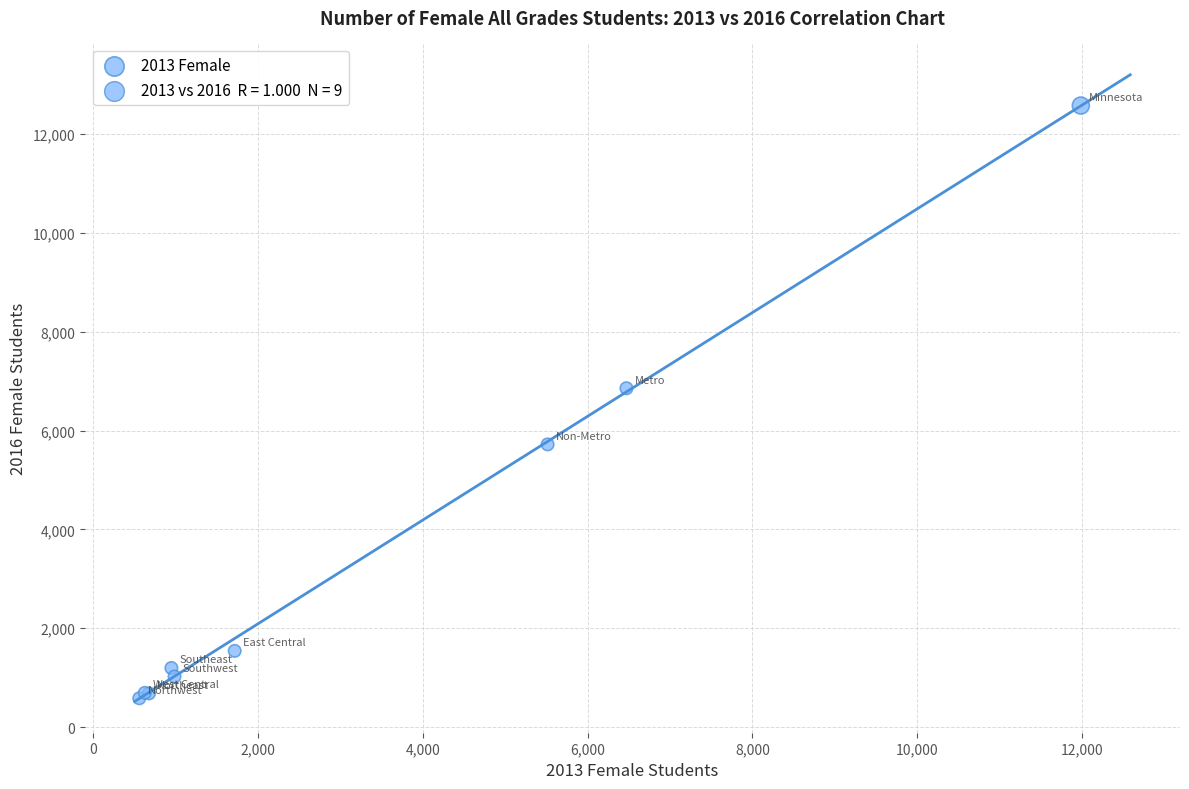

What Y value in the scatter plot is closest to 6579?

6856